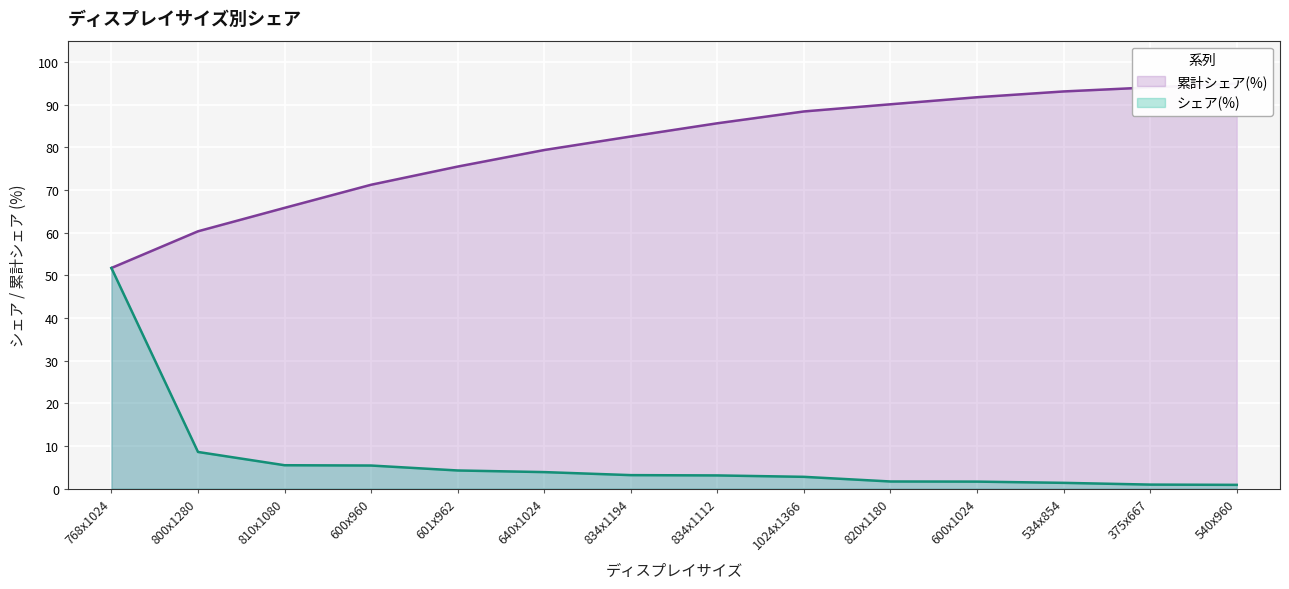

Is the value of 累計シェア(%) at 540x960 greater than the value of シェア(%) at 534x854?

Yes